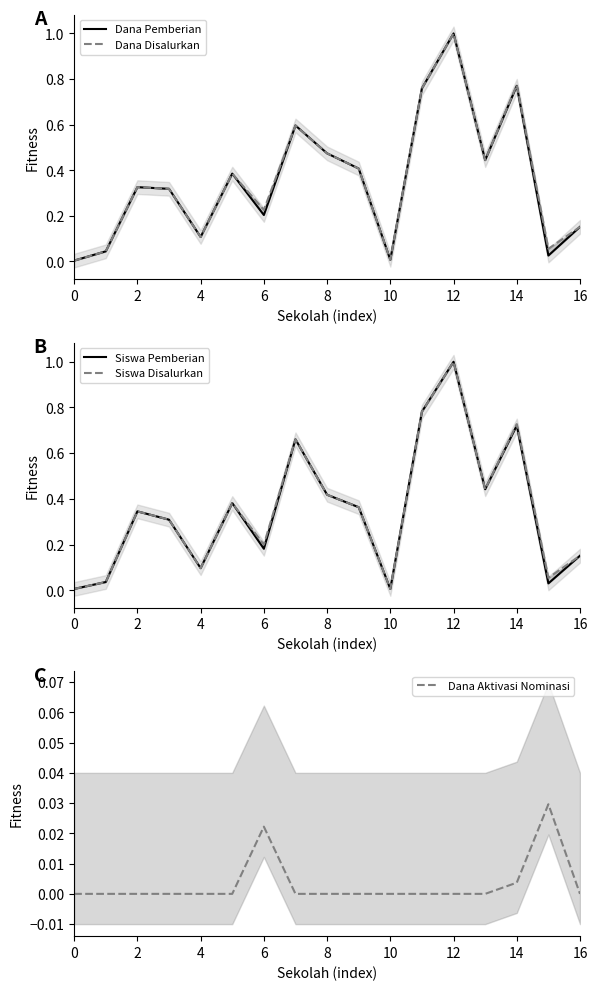

What is the sum of all Siswa Disalurkan values?

6.0